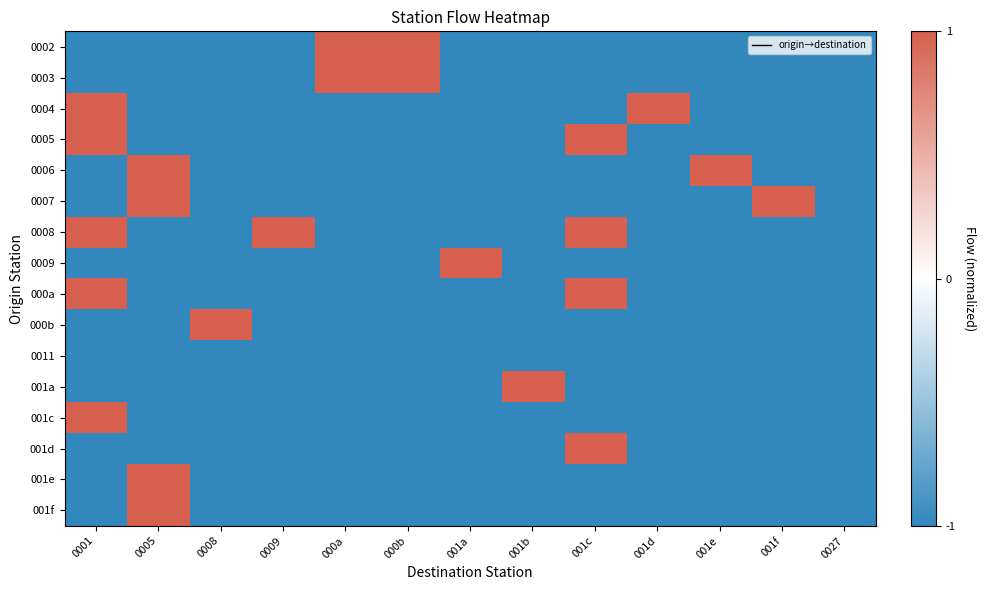

What is the spread (max minus min) of values at 001a?

2.0